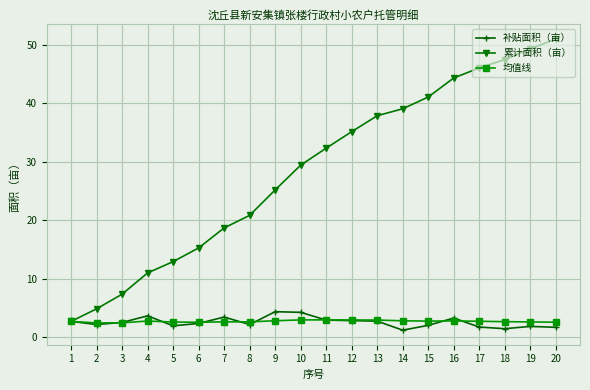

At which label is 累计面积（亩） closest to 26?

9